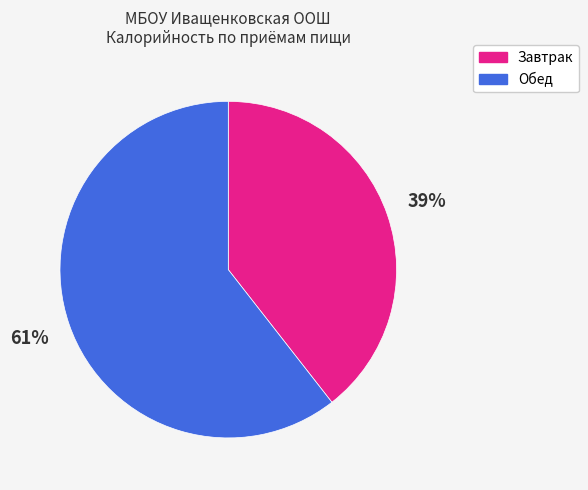

Is the sum of Обед and Завтрак greater than half?

Yes